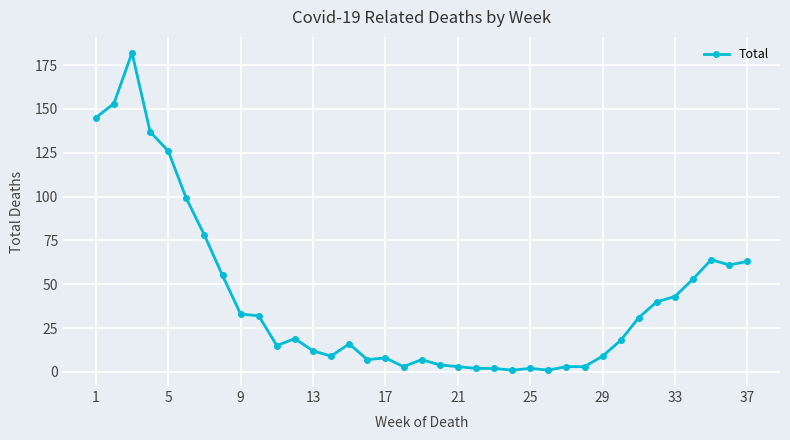

What is the sum of all values?

1539